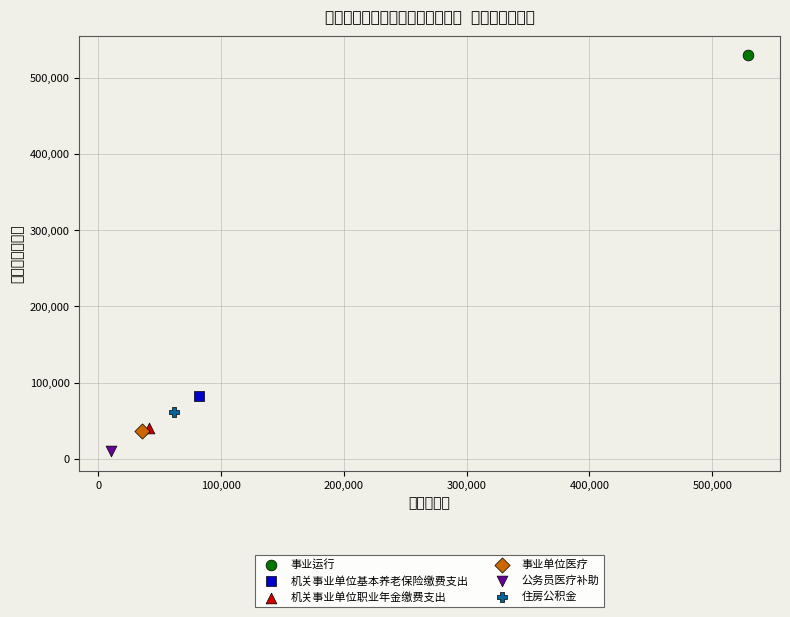

What are all the series names shown in the legend?

事业运行, 机关事业单位基本养老保险缴费支出, 机关事业单位职业年金缴费支出, 事业单位医疗, 公务员医疗补助, 住房公积金